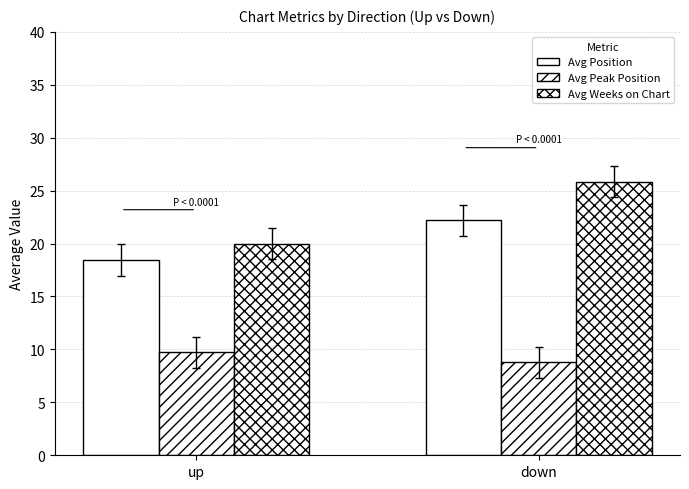

At how many categories does at least one series exceed 23?

1